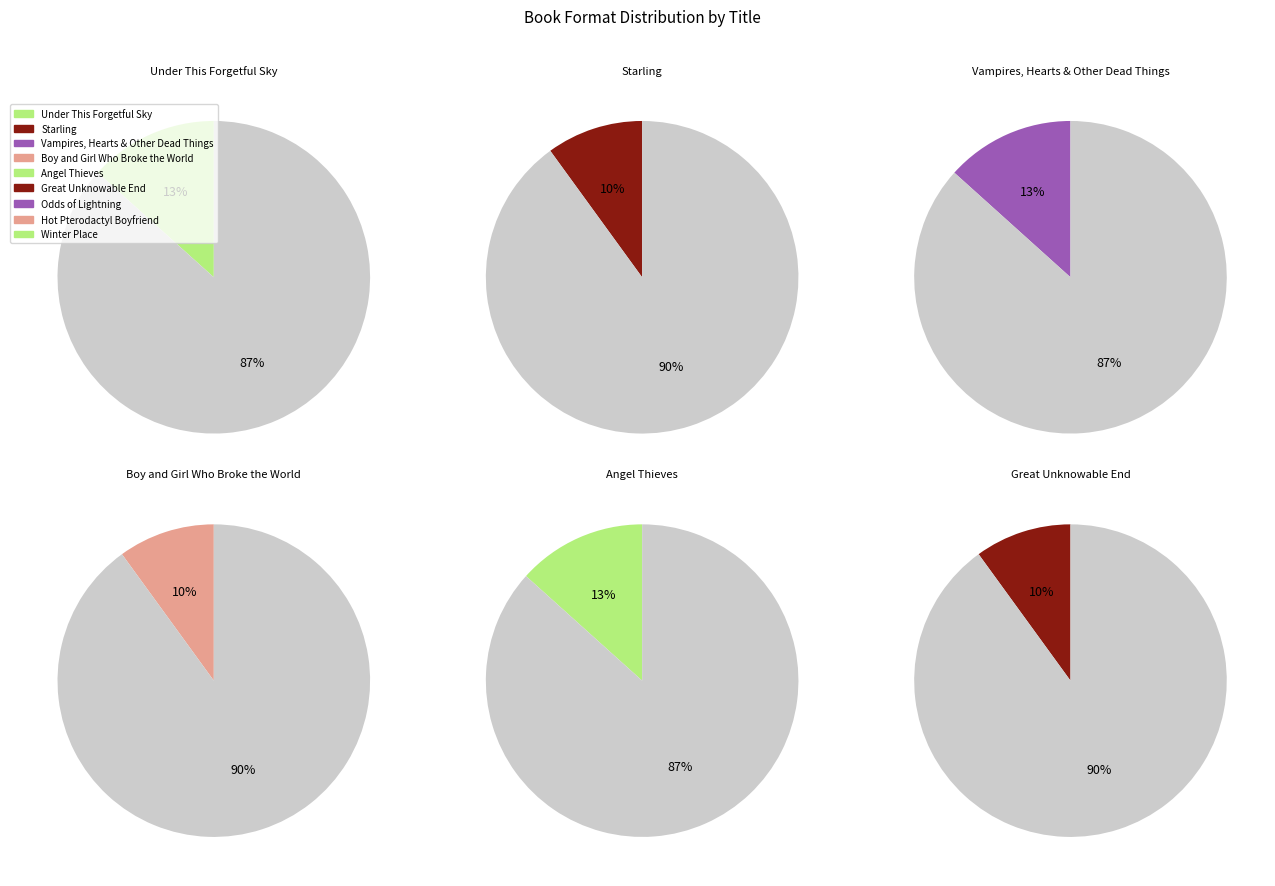

What percentage is the 7 slice, to the nearest percent?

11%